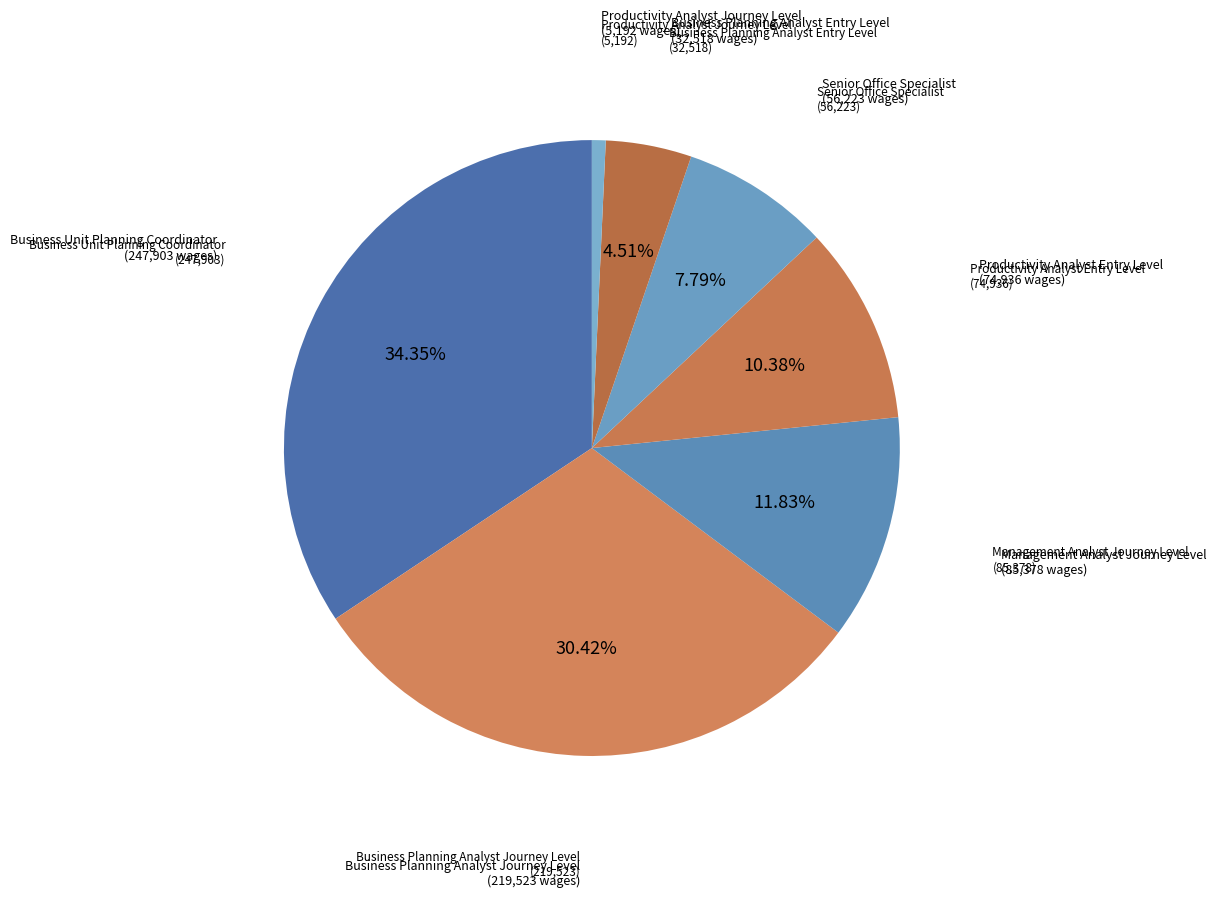

Is it true that Business Unit Planning Coordinator is 28% of the pie?

False